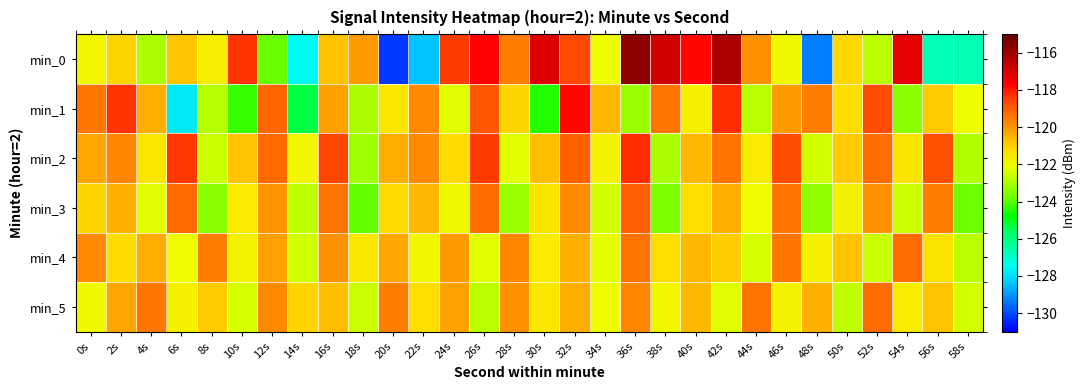

What is the minimum value shown in the chart?

-130.2